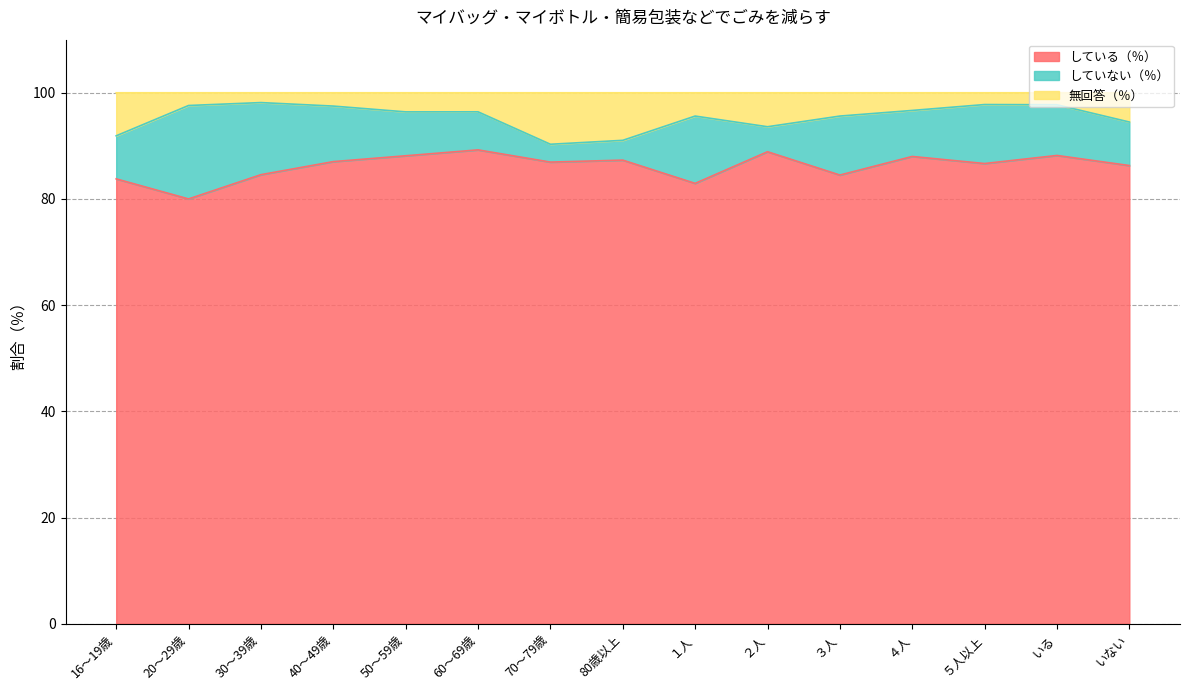

Does the chart display data point markers on the line(s)?

No